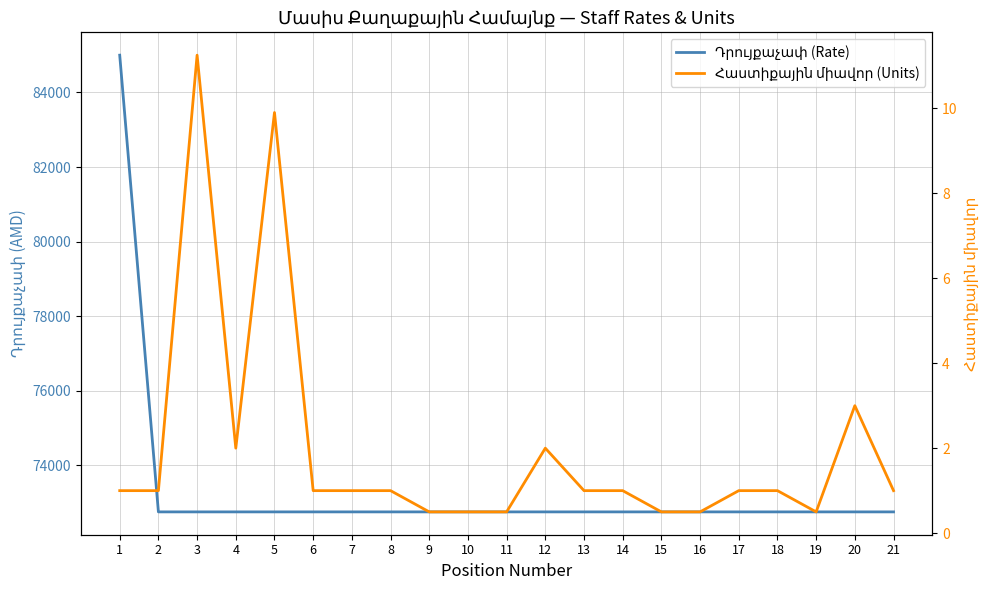

How many values in the Հաստիքային միավոր (Units) series exceed 1?

5